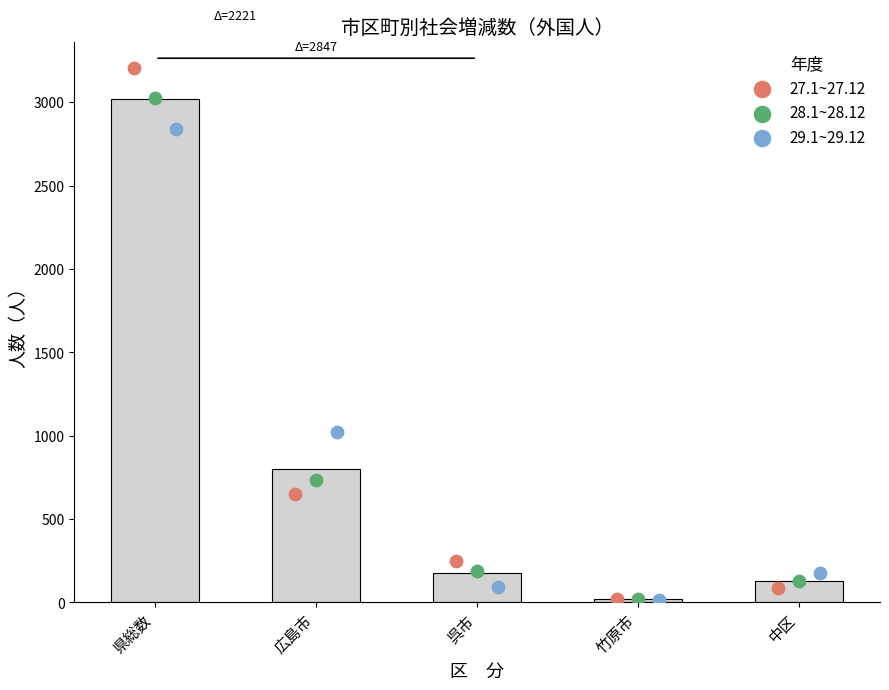

What is the total value across all series at 竹原市?

55